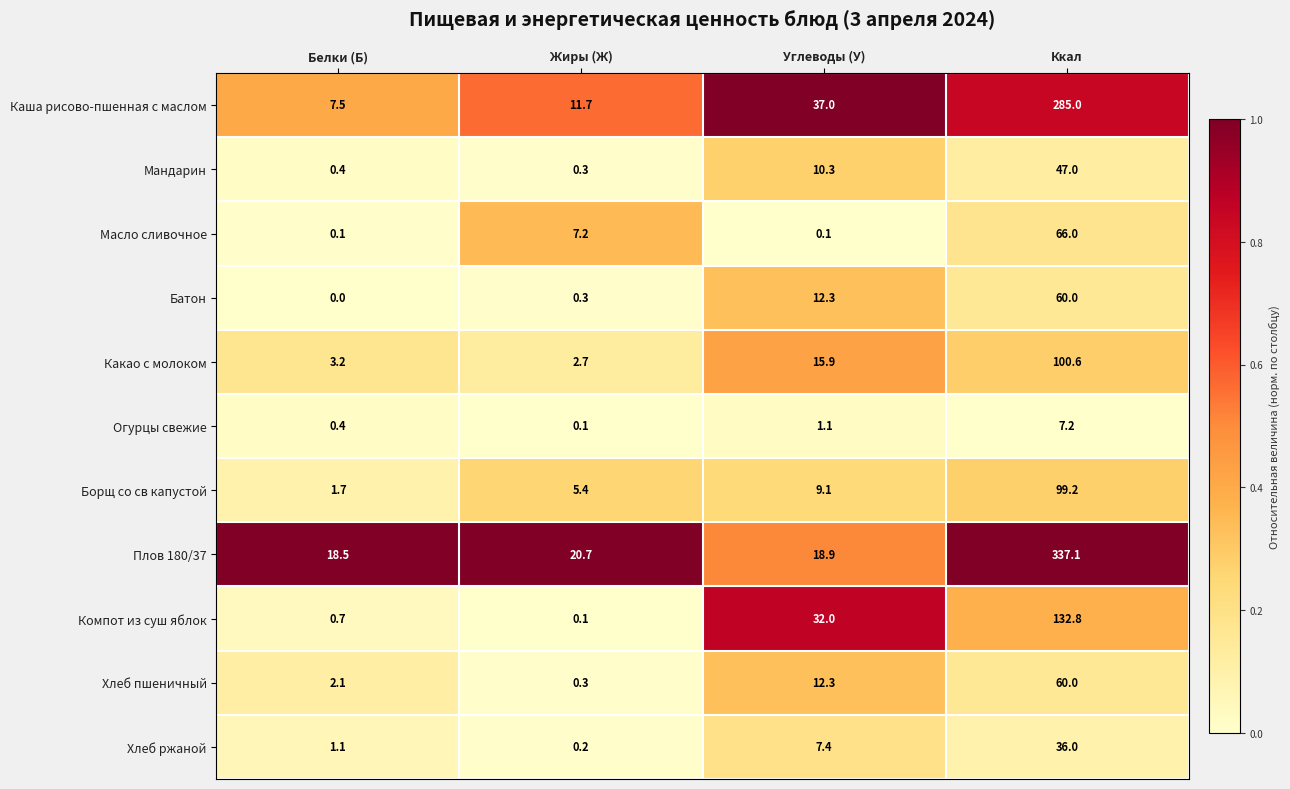

The Какао с молоком series shows 65.1 at Ккал. True or false?

False